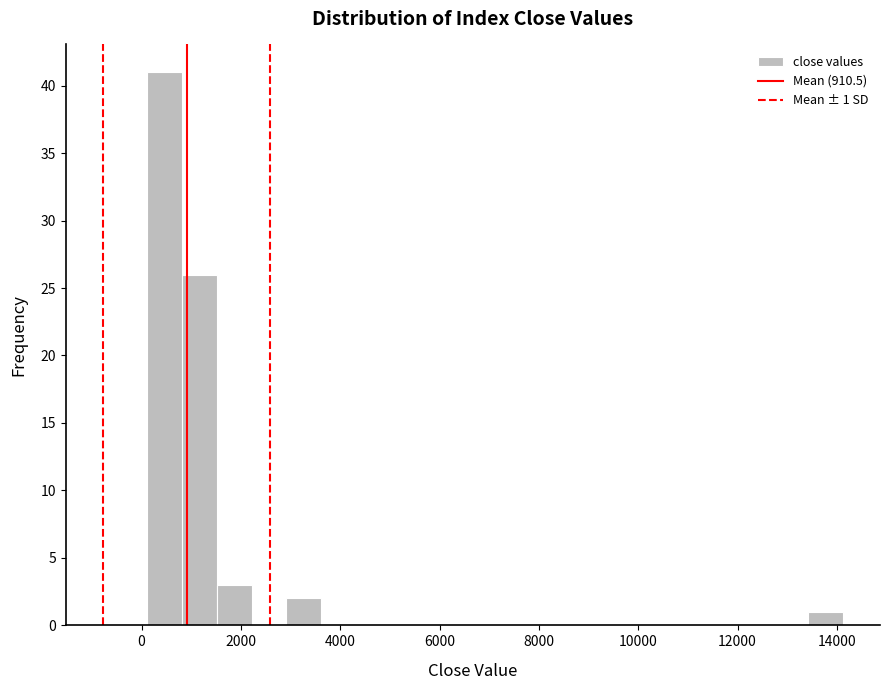

Read against the x-axis, roughly where is the centre of the tallest bar?

400